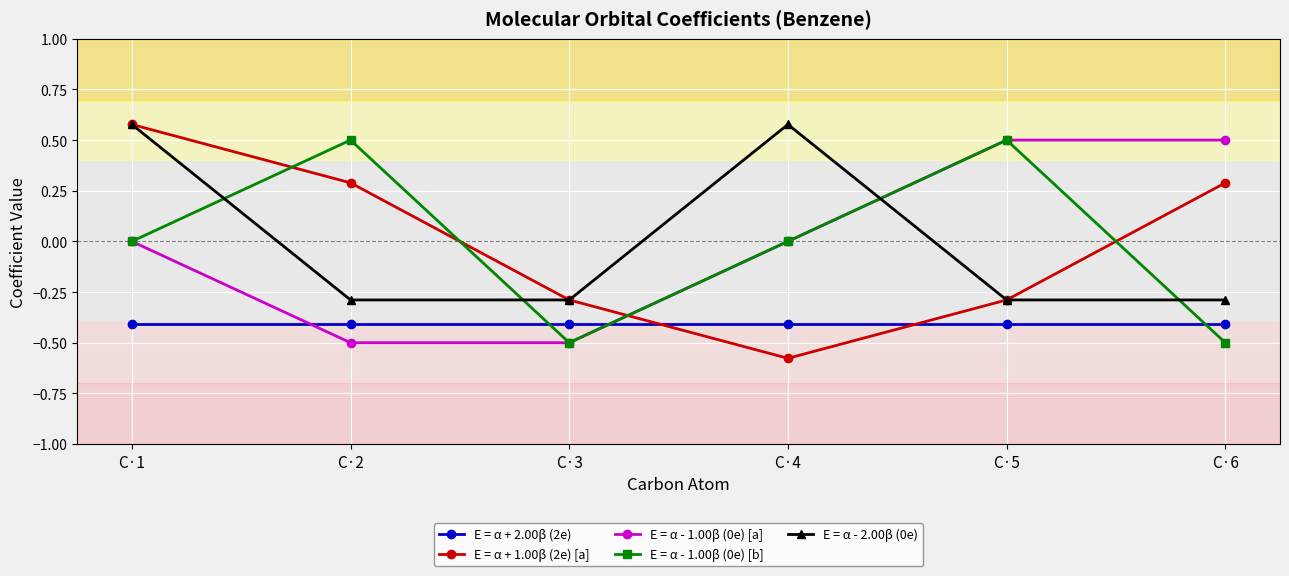

What is the value of the E = α - 1.00β (0e) [a] point at the 5th from the left?

0.5